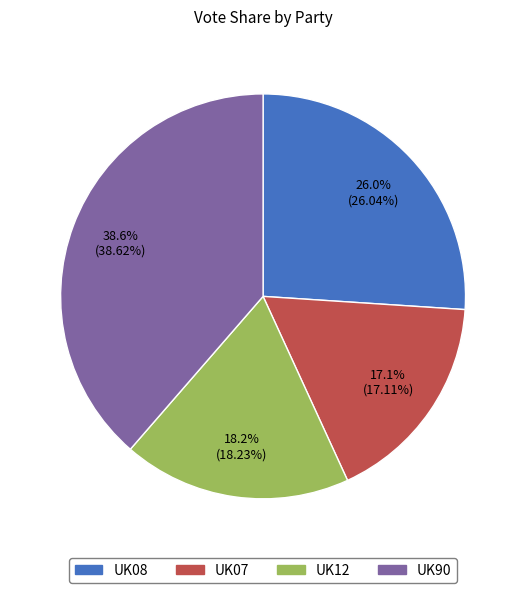

What percentage is the UK08 slice, to the nearest percent?

26%